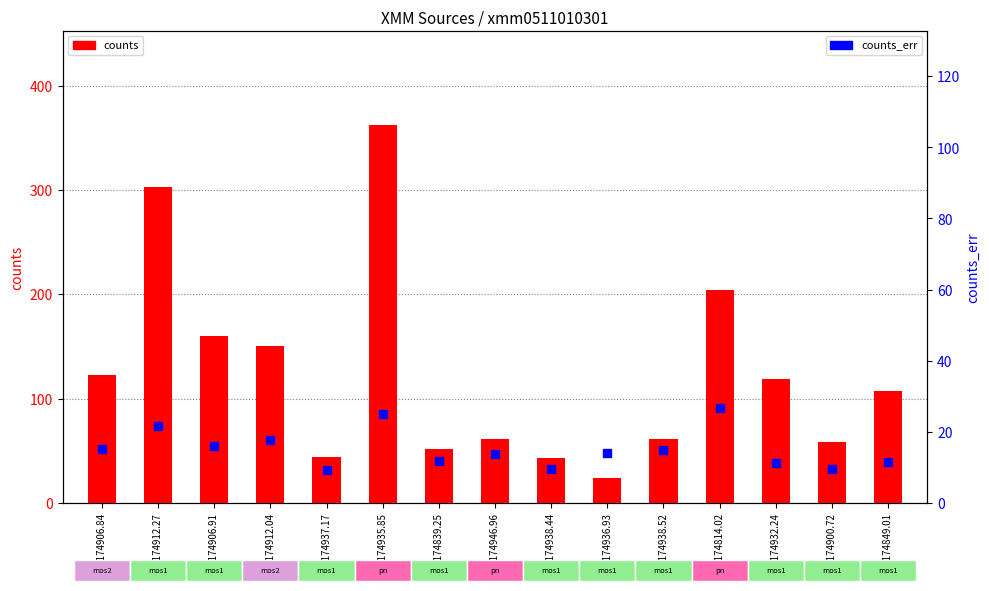

Which series has the largest total across all categories?

counts